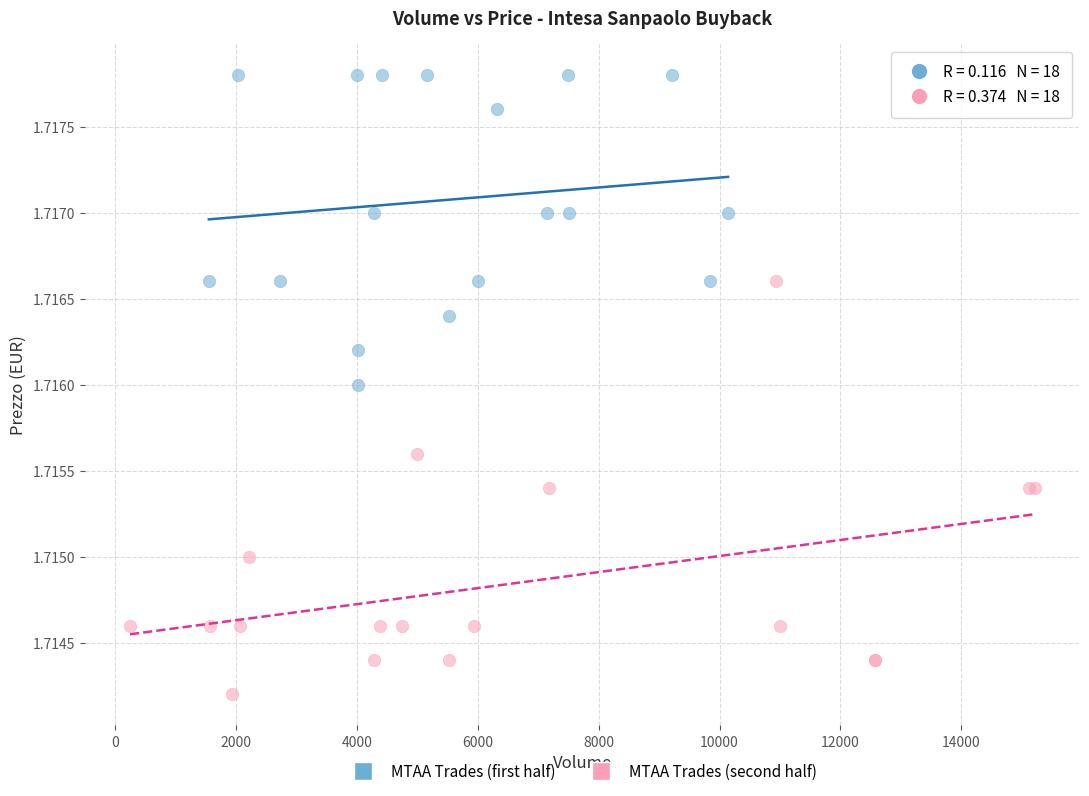

Which series contains the lowest Y value?

MTAA Trades (second half)